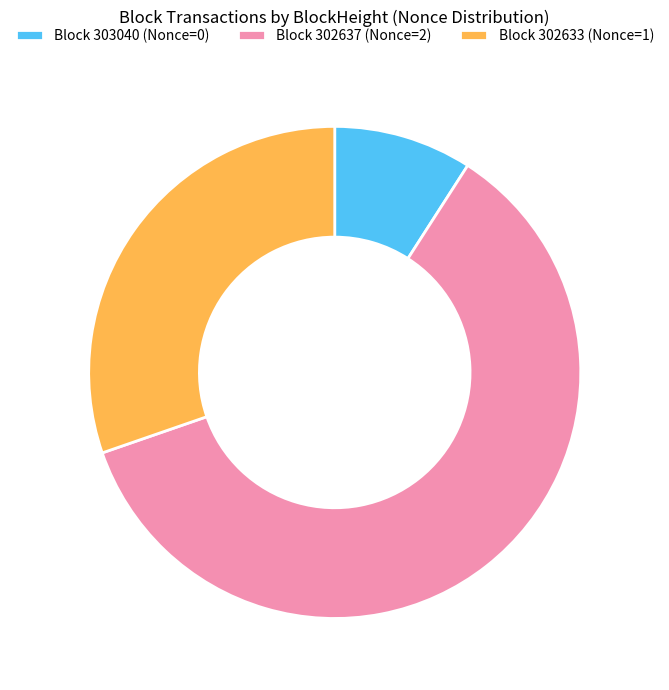

Is Block 302633 (Nonce=1) the majority of the pie?

No